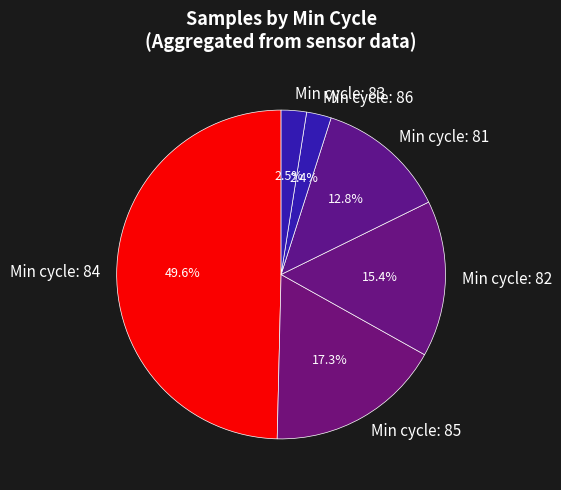

Do Min cycle: 81 and Min cycle: 84 together represent more than half of the pie?

Yes